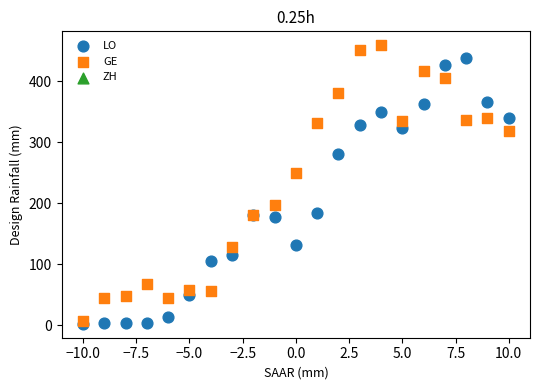

In the GE series, what Y value is closest to 232?

249